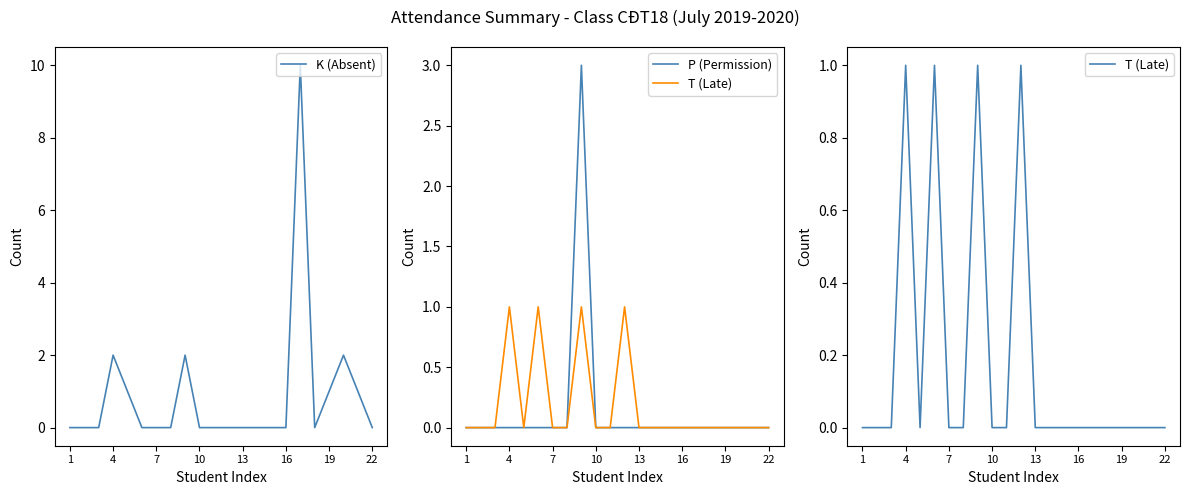

What is the difference between the maximum and minimum values in the P (Permission) series?

3